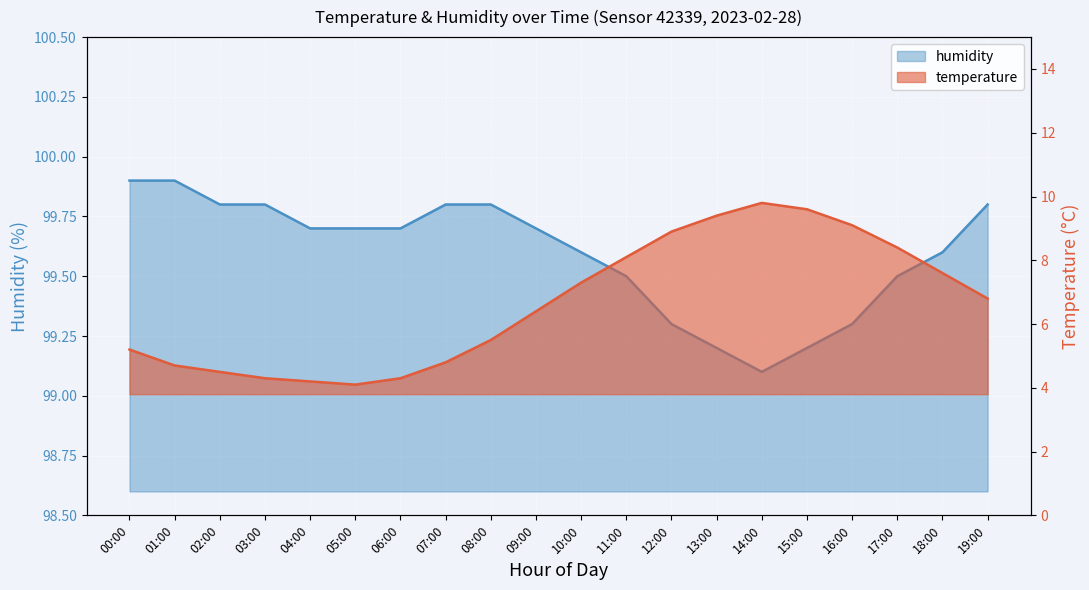

What are all the series names shown in the legend?

temperature, humidity